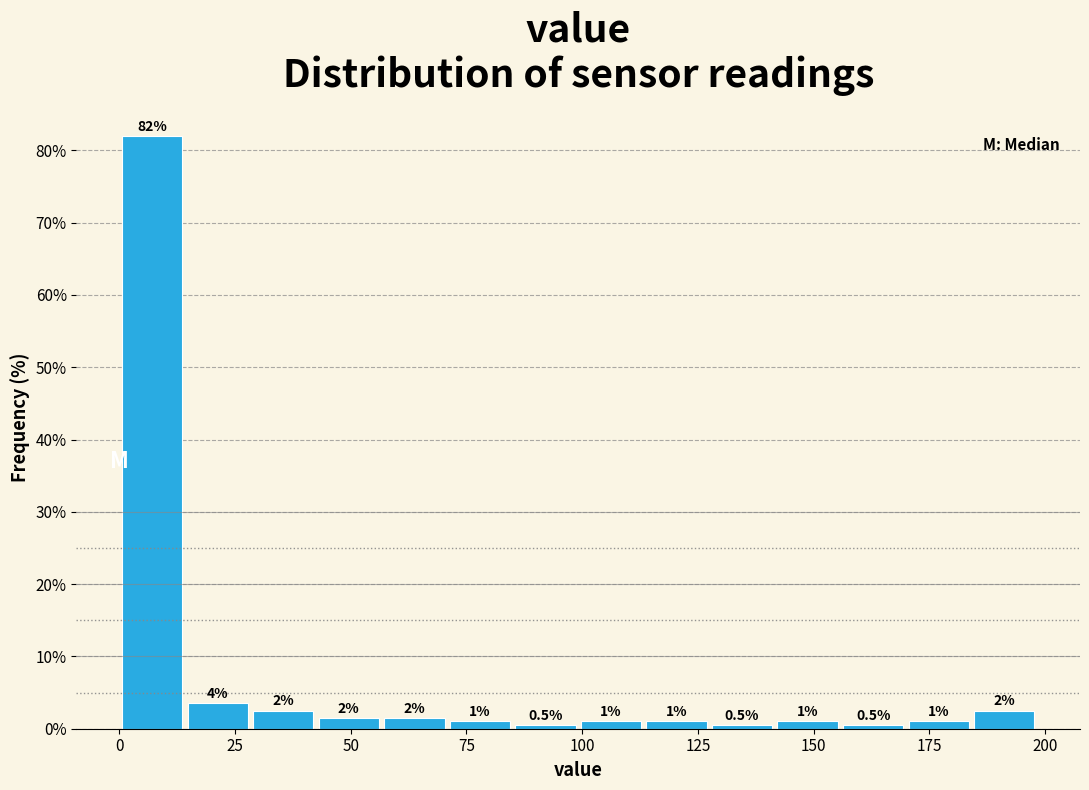

Around what value on the x-axis is the tallest bar? Give the approximate position of its centre, as read against the axis.

5